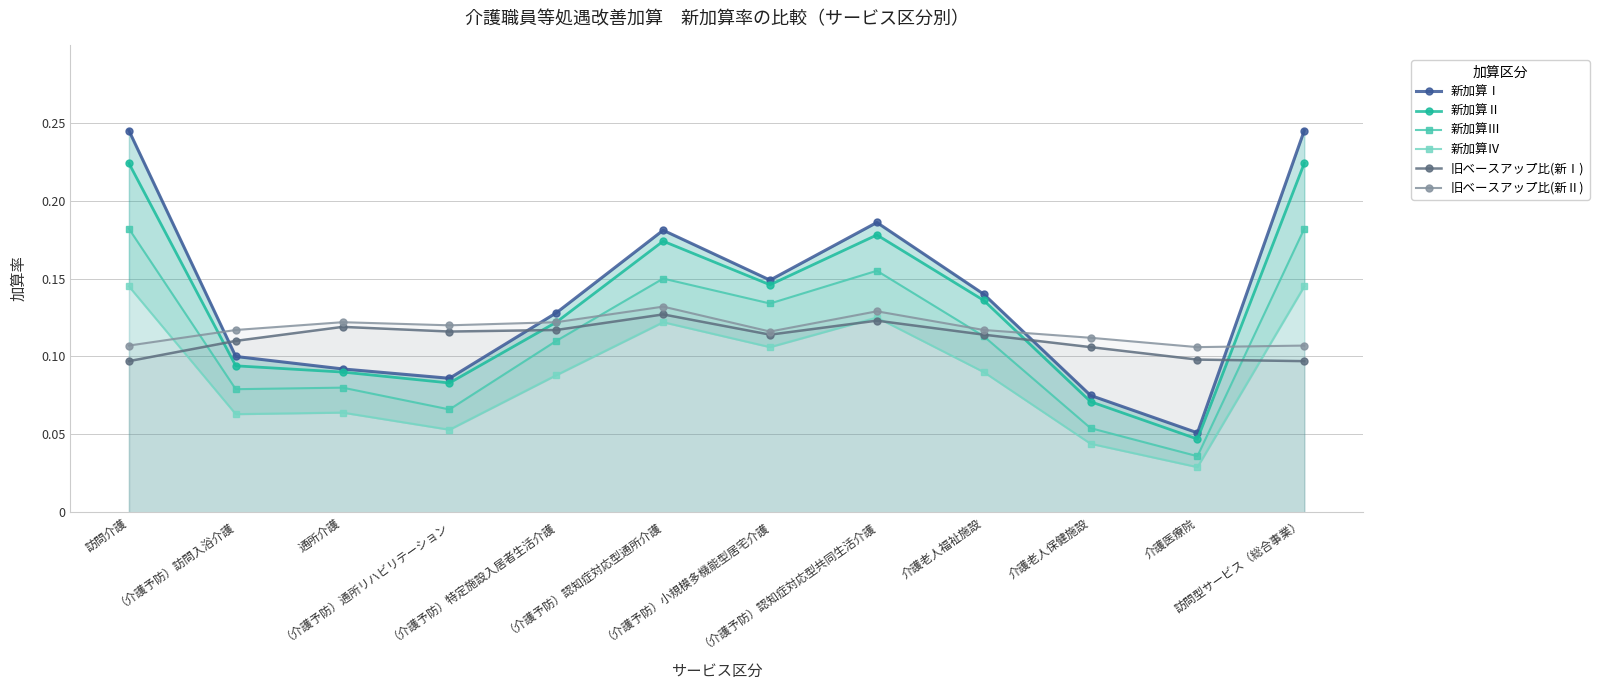

At which category is the sum across all series the highest?

訪問介護